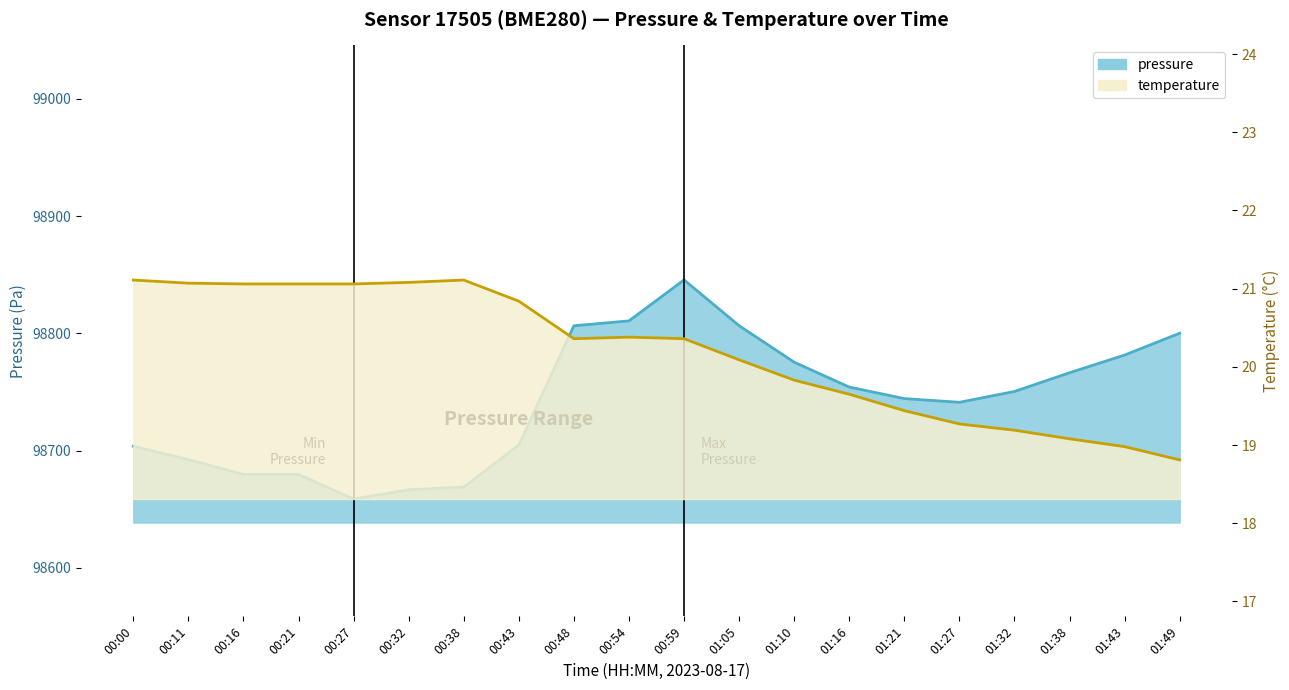

At which category is the sum across all series the highest?

00:59